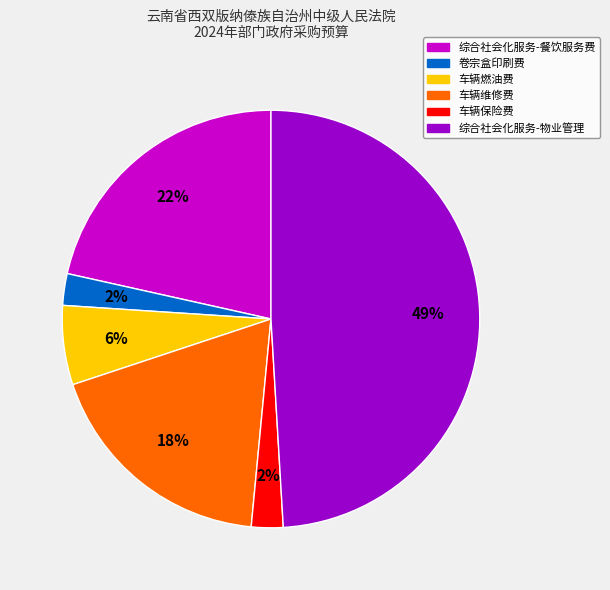

How many slices are in this pie chart?

6